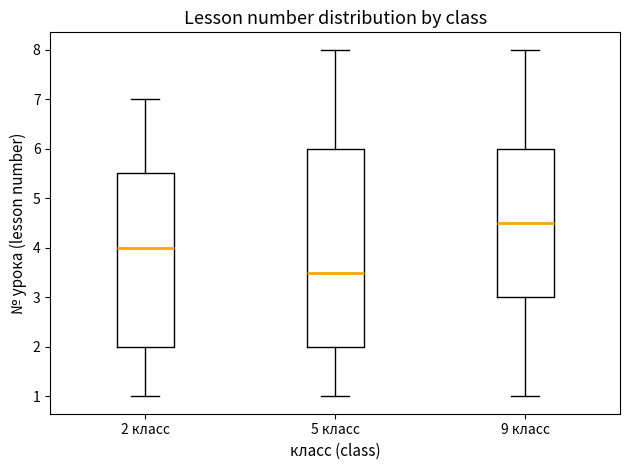

Which box's median line is the highest?

9 класс